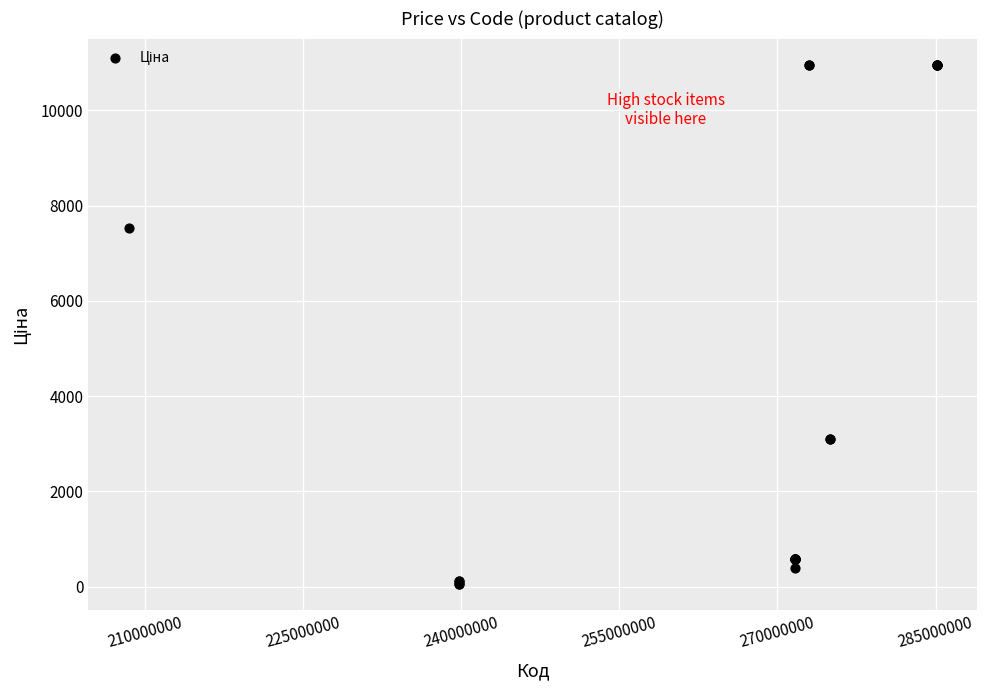

What Y value in the scatter plot is closest to 5510?

7539.3